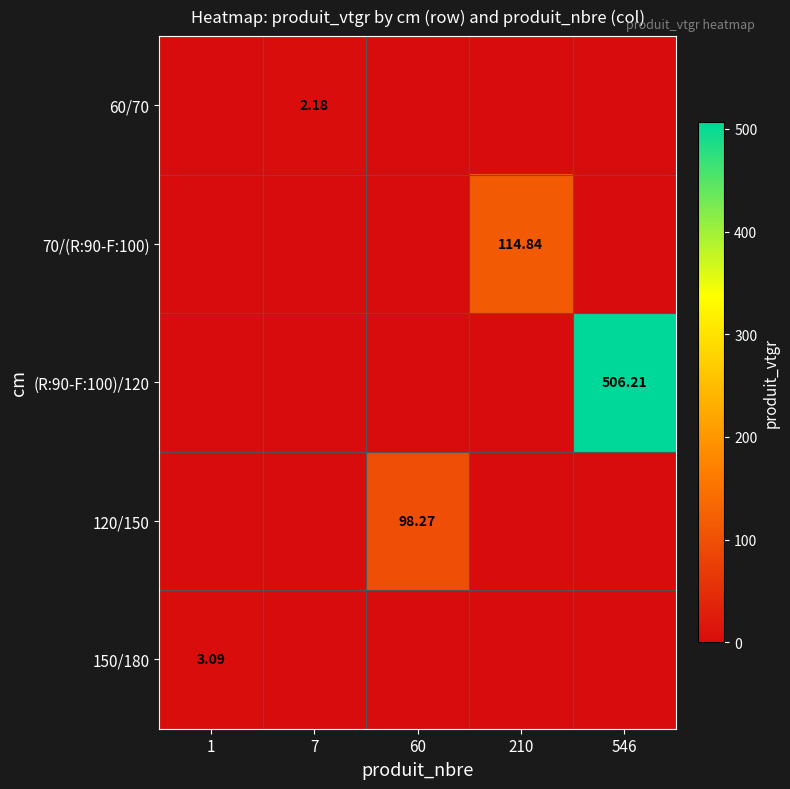

Which series changed the most between 7 and 210?

70/(R:90-F:100)